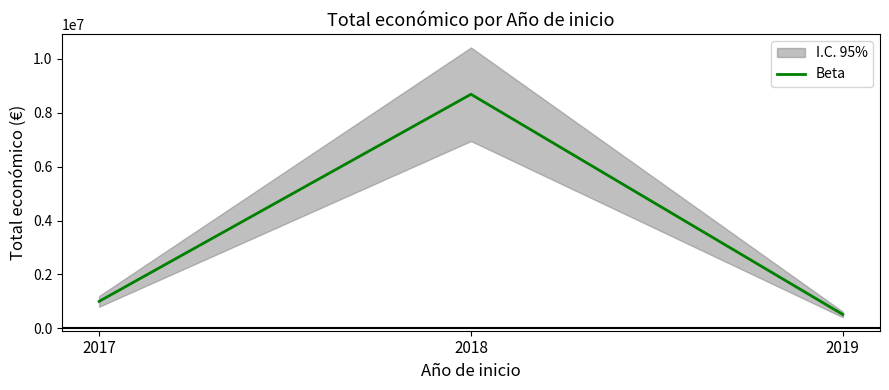

What is the minimum value for Beta?

511047